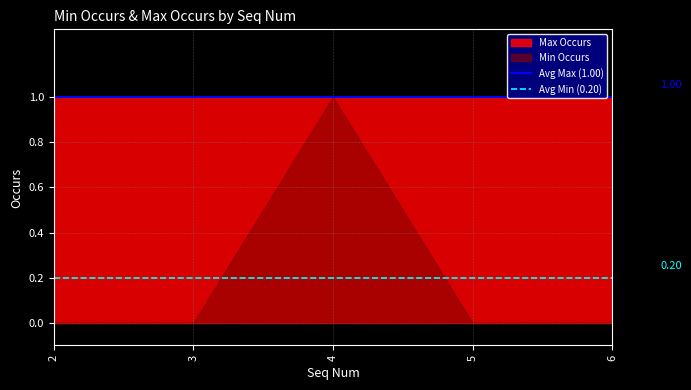

List the series in order of their overall mean, lowest first.

Min Occurs, Max Occurs